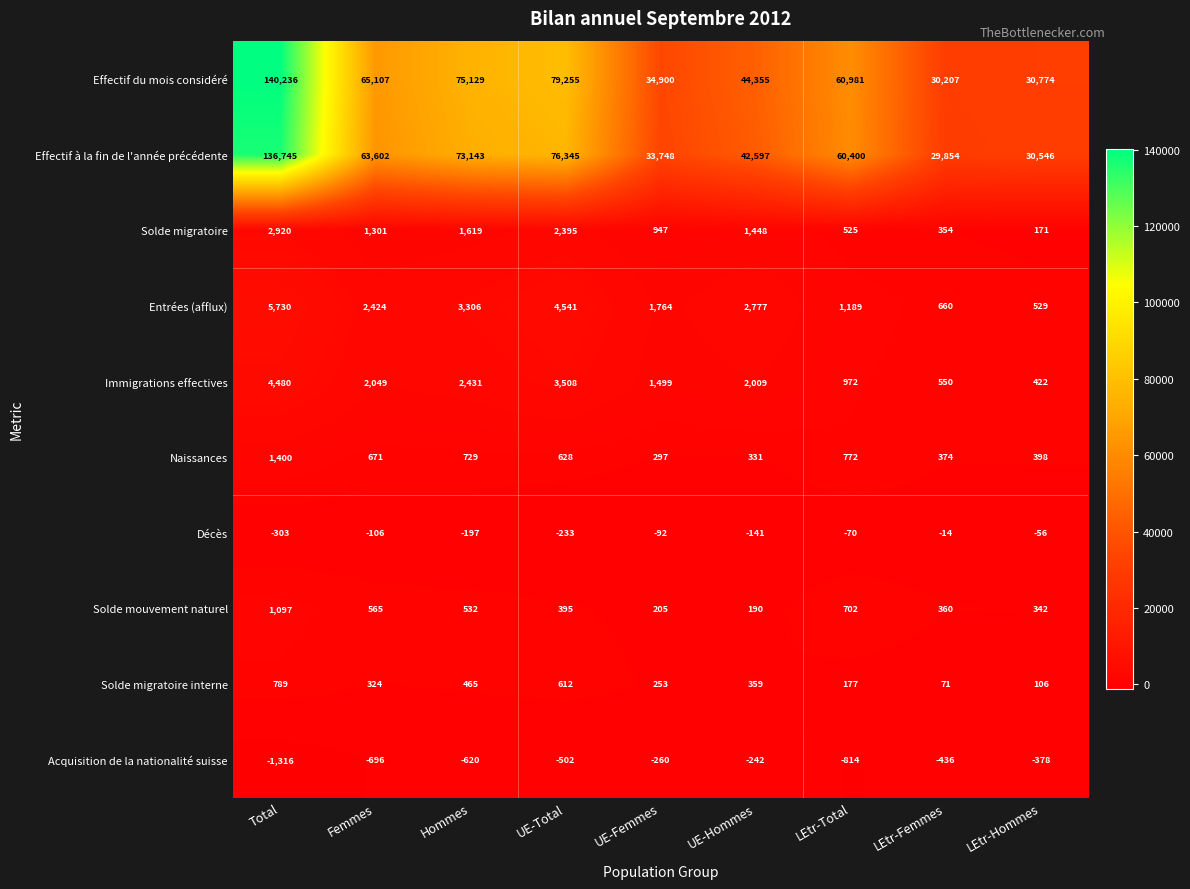

Which series has the widest spread of values?

Effectif du mois considéré